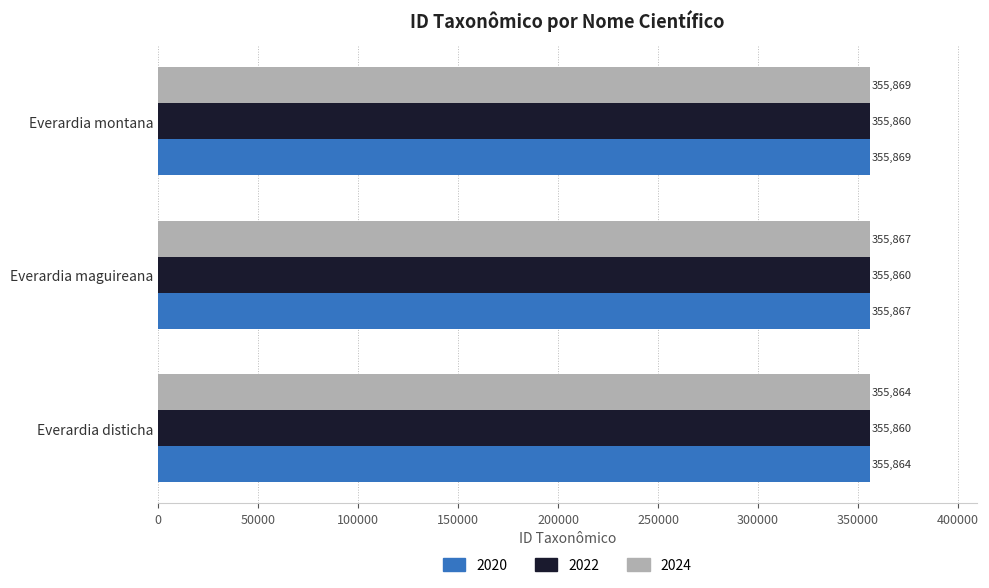

Rank the categories by 2024 value from lowest to highest.

Everardia disticha, Everardia maguireana, Everardia montana